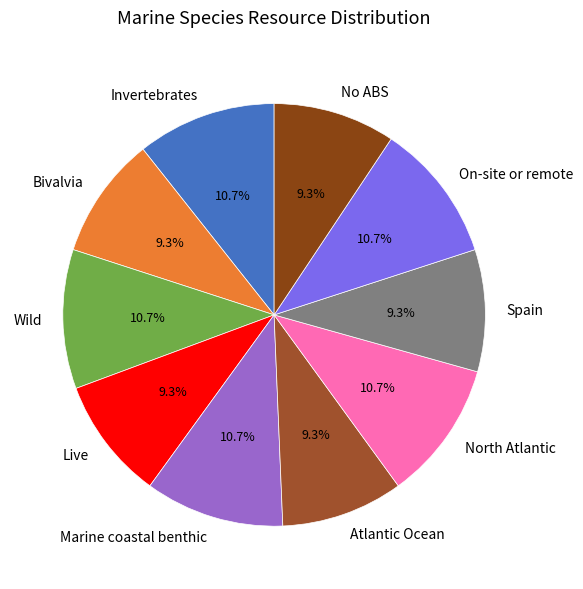

Which has a higher value, Live or Marine coastal benthic?

Marine coastal benthic